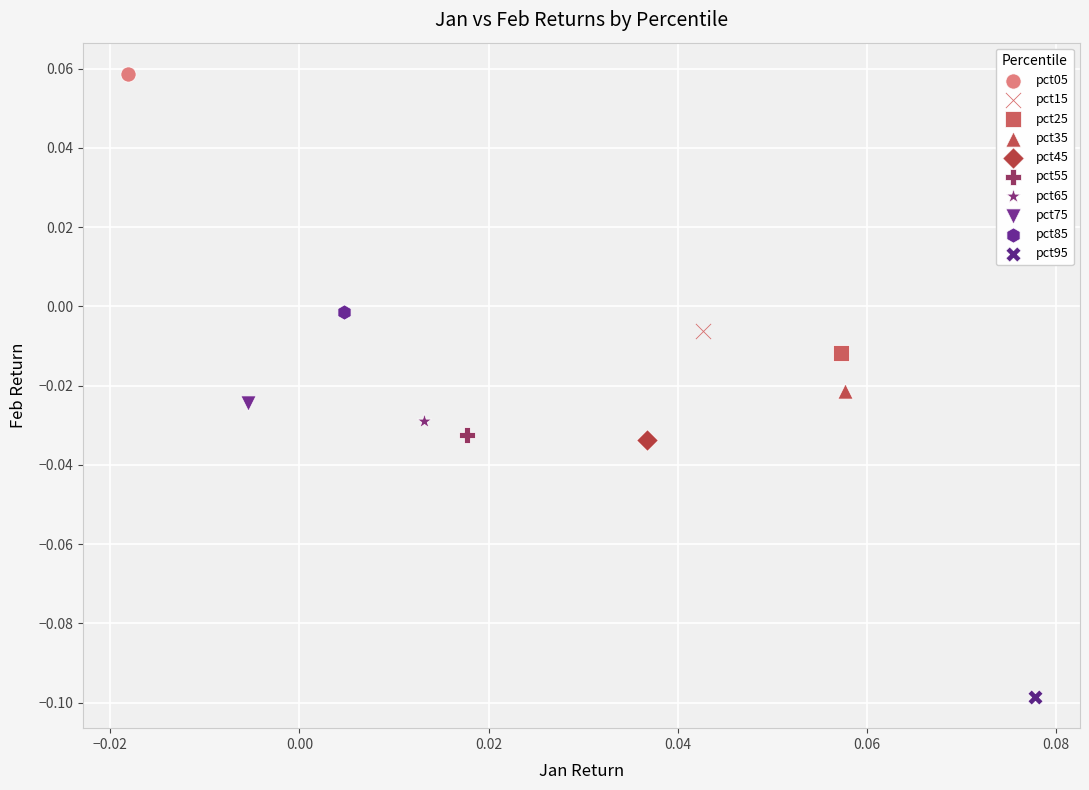

Which series reaches the maximum Y coordinate?

pct05